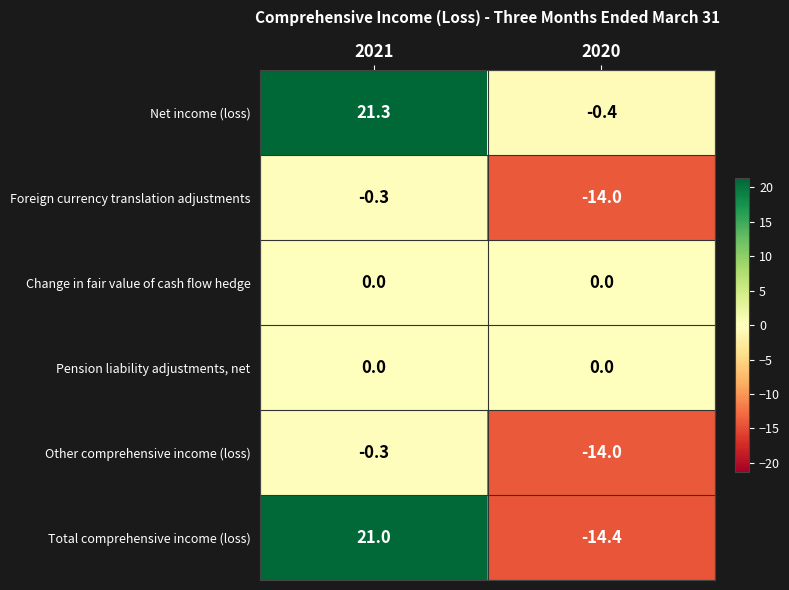

Reading right to left, list all the values displayed in this chart.

Net income (loss): 2020=-0.4	2021=21.3
Foreign currency translation adjustments: 2020=-14.0	2021=-0.3
Change in fair value of cash flow hedge: 2020=0.0	2021=0.0
Pension liability adjustments, net: 2020=0.0	2021=0.0
Other comprehensive income (loss): 2020=-14.0	2021=-0.3
Total comprehensive income (loss): 2020=-14.4	2021=21.0